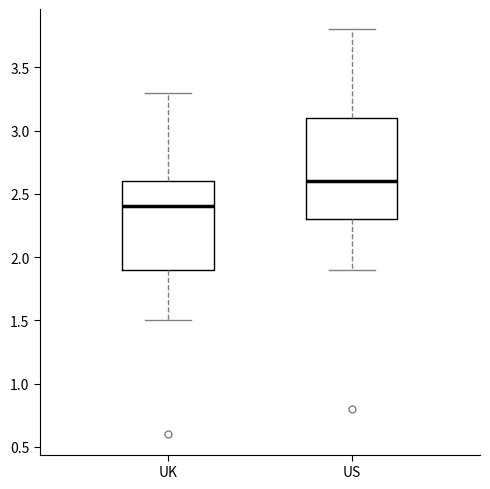

Which box has the lowest median line?

UK